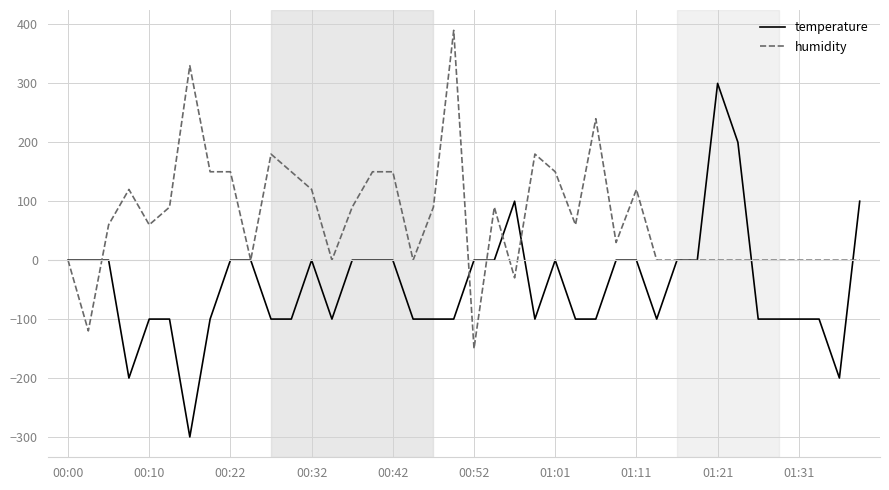

What is the average value of the temperature series?

-42.5